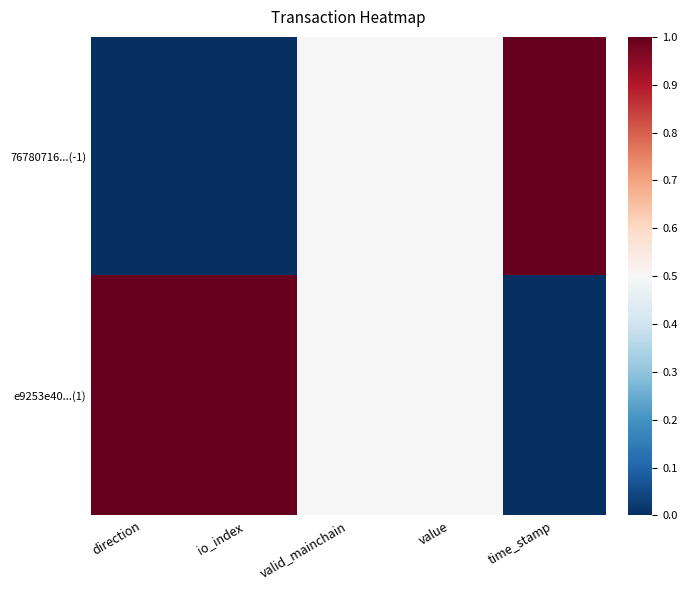

How many data points does each series have?

5